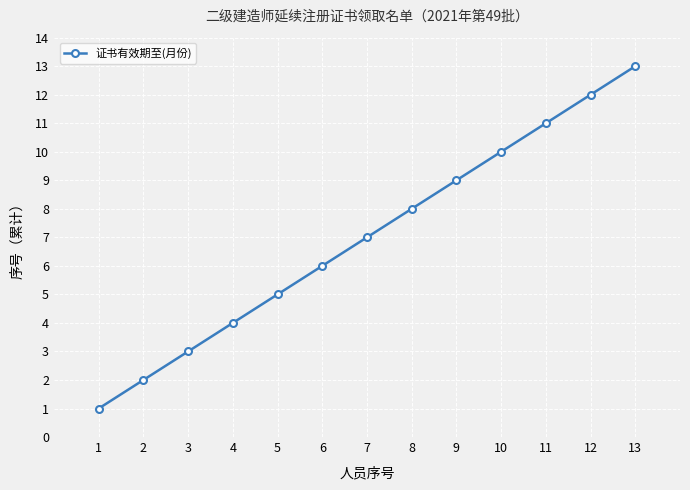

Which has a higher value, 9 or 8?

9